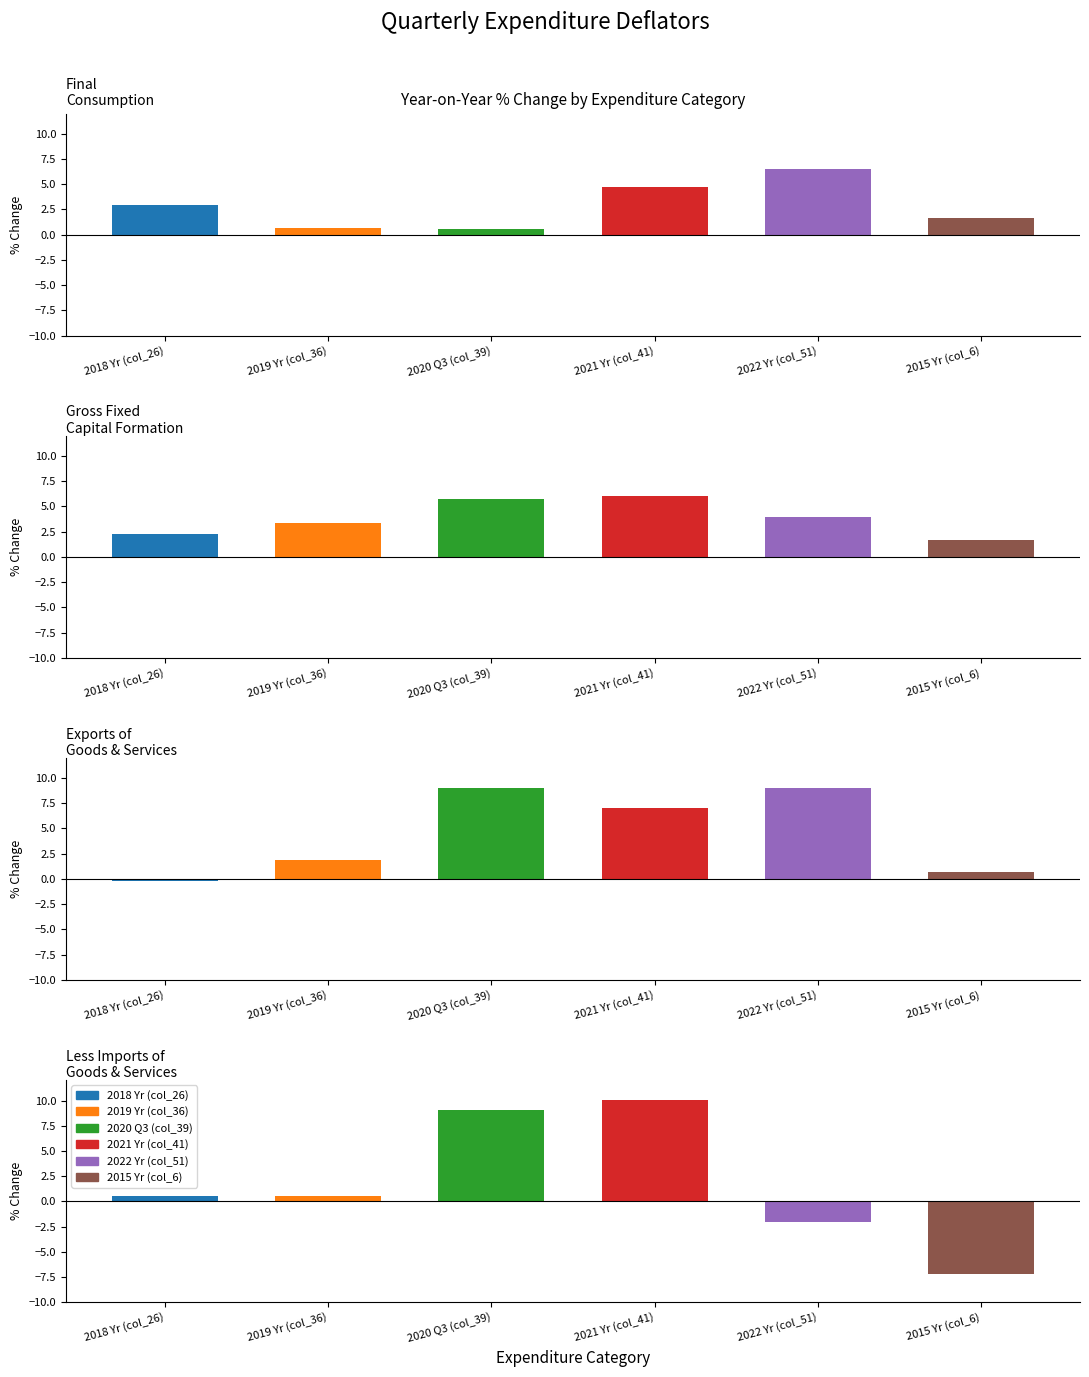

What is the sum of the 2022 Yr (col_51) values at 0 and 3?

4.5